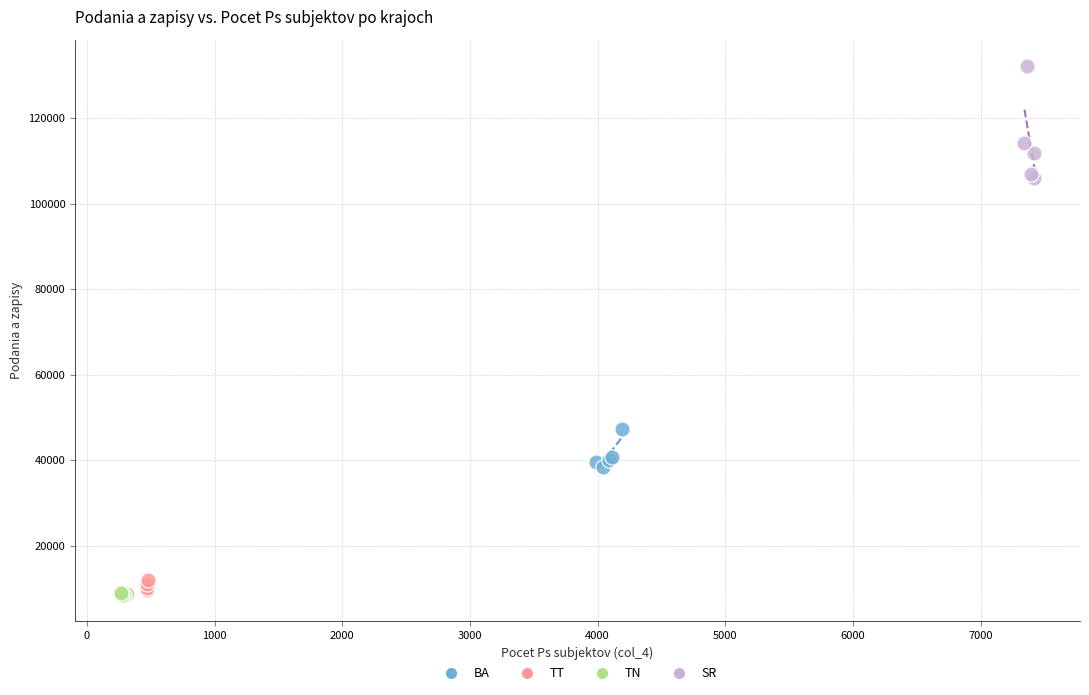

Which series reaches the maximum Y coordinate?

SR